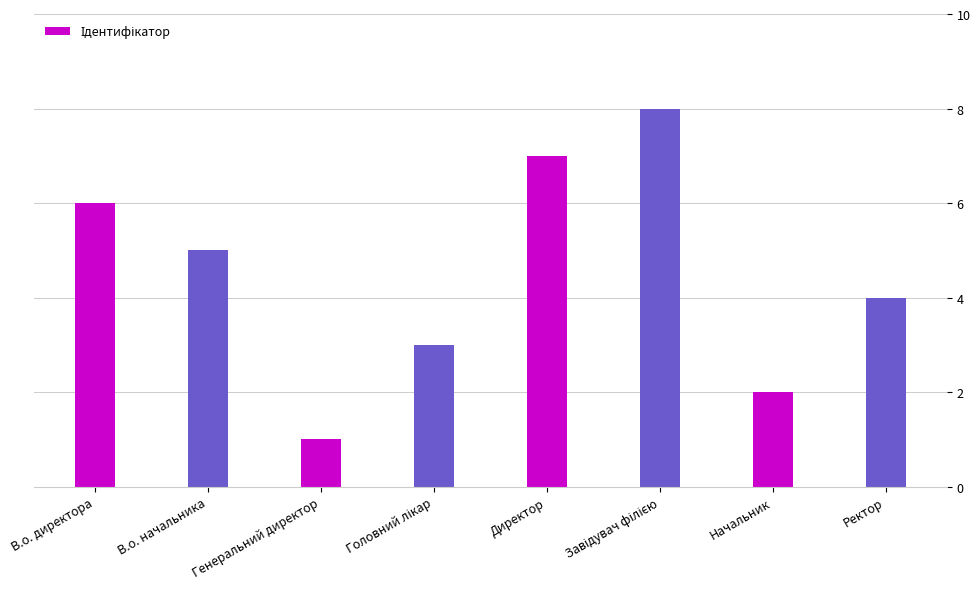

Reading right to left, transcribe all the data shown in this chart.

4	2	8	7	3	1	5	6